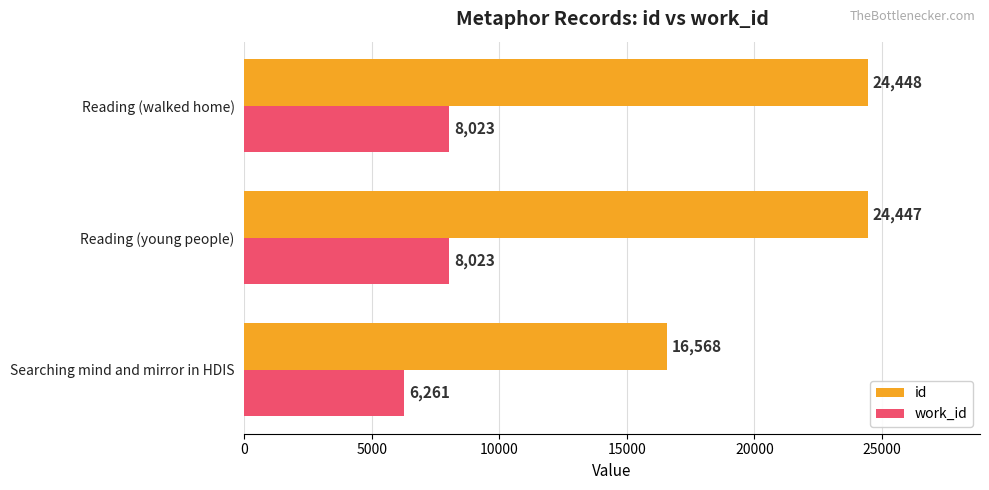

At which label is id closest to 20508?

Reading (young people)